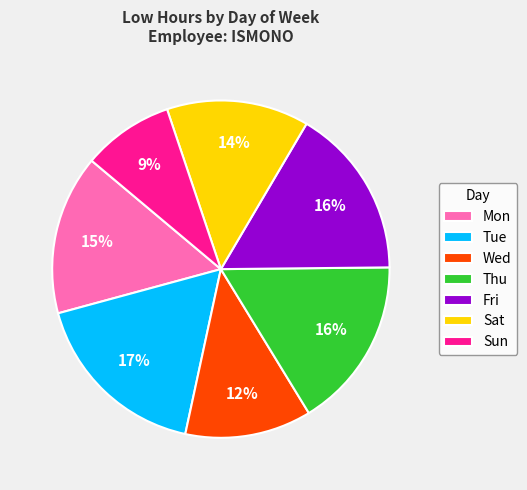

Which slice is the largest?

Tue